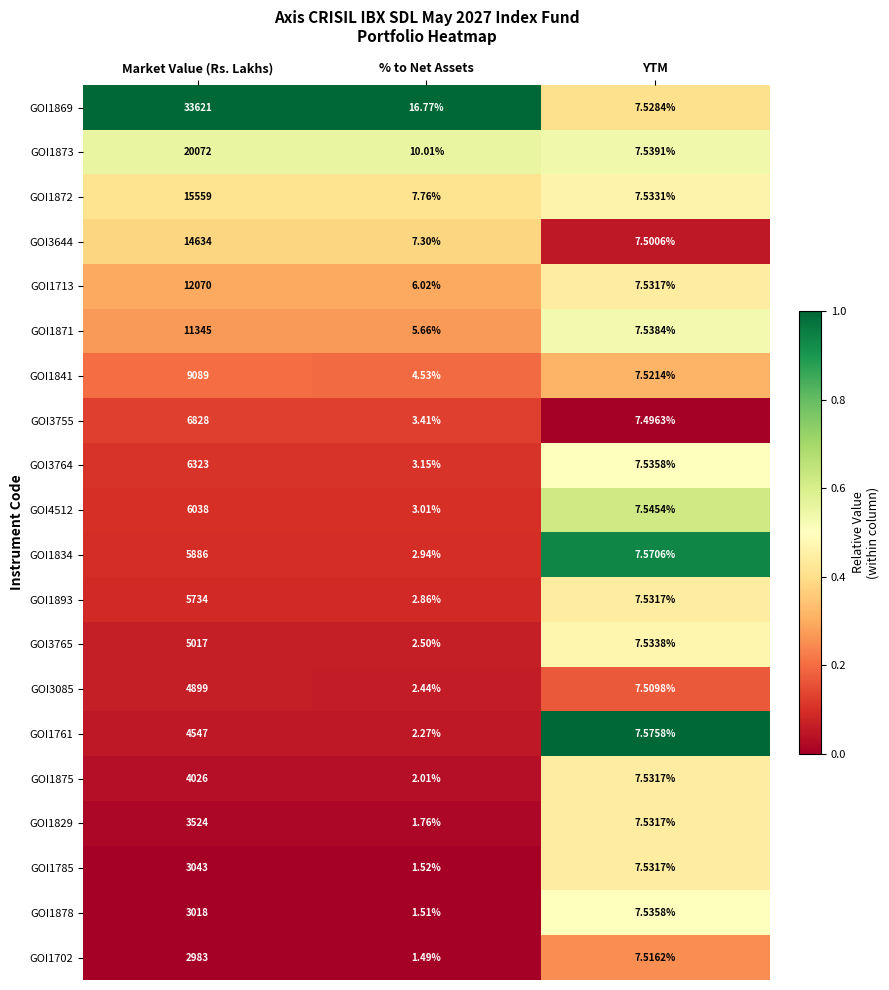

Which category has the highest value in the GOI1878 series?

Market Value (Rs. Lakhs)